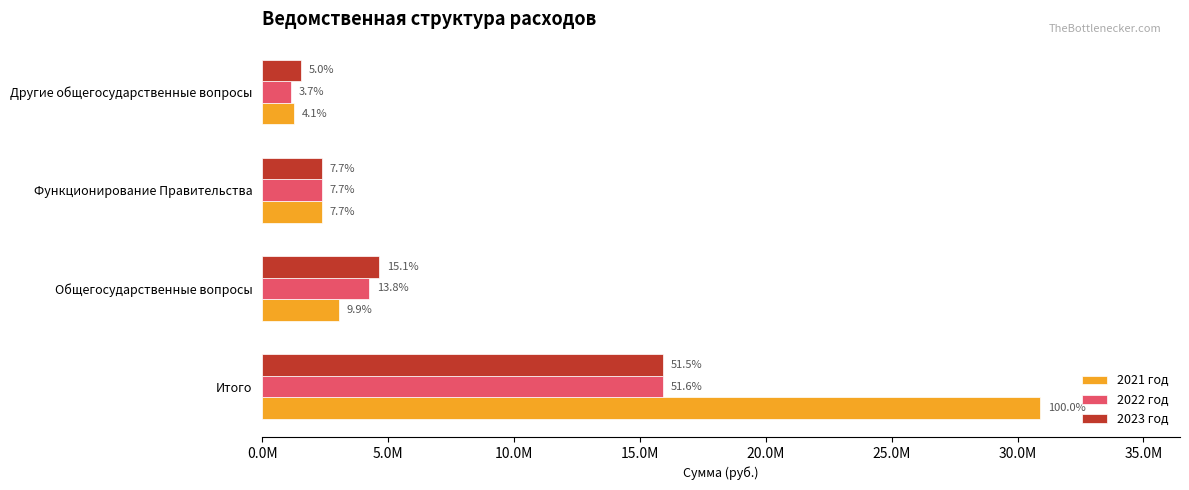

What are all the series names shown in the legend?

2021 год, 2022 год, 2023 год